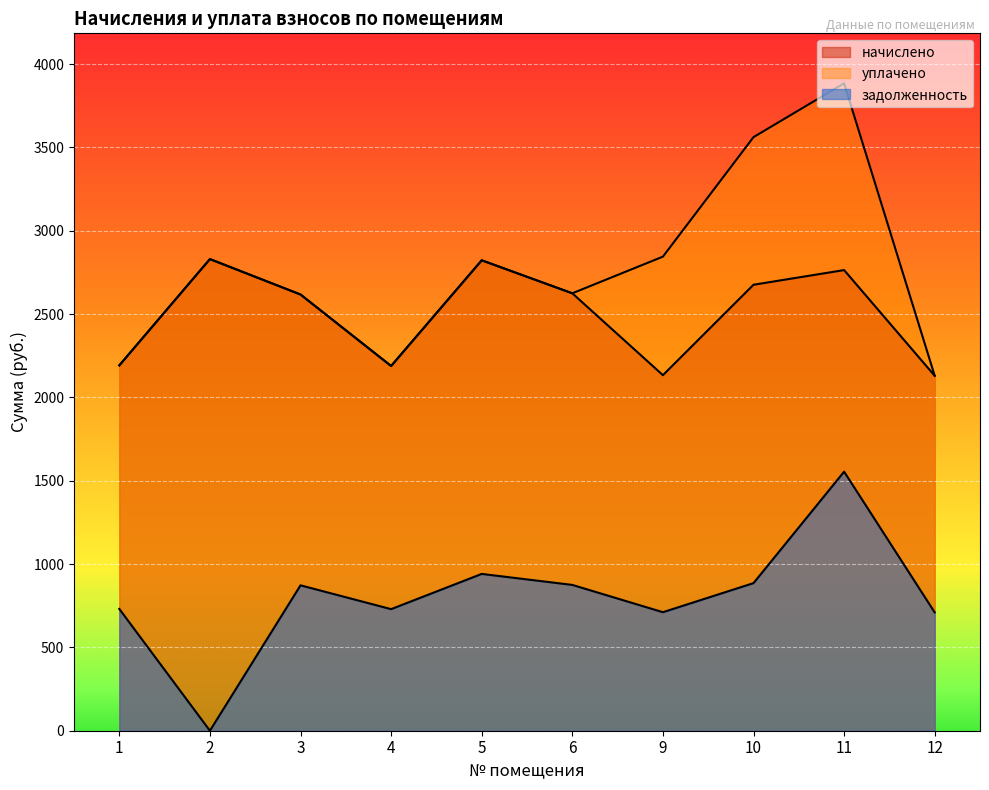

What is the value of the задолженность point at the 5th from the left?

940.9